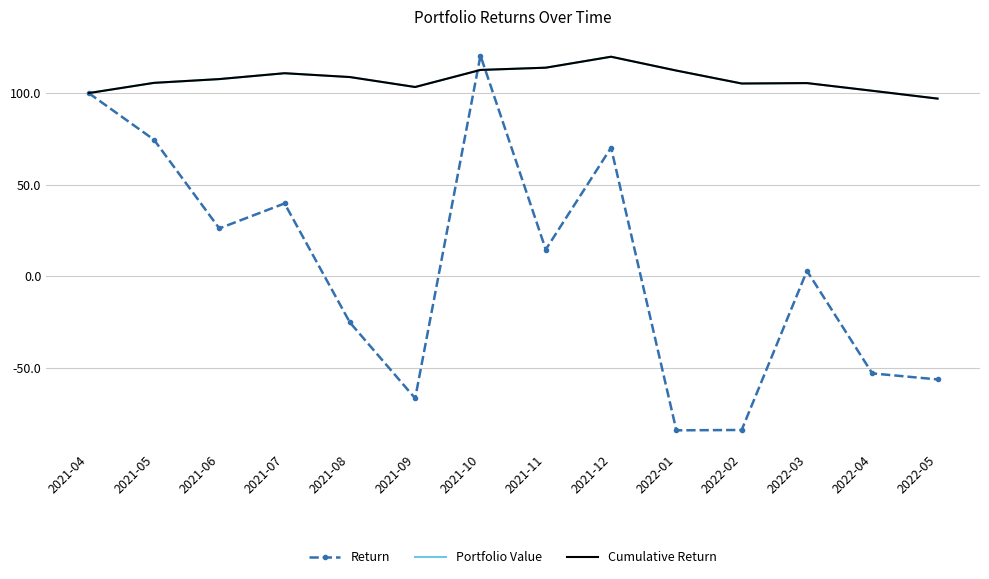

What is the sum of all Return values?

78.8